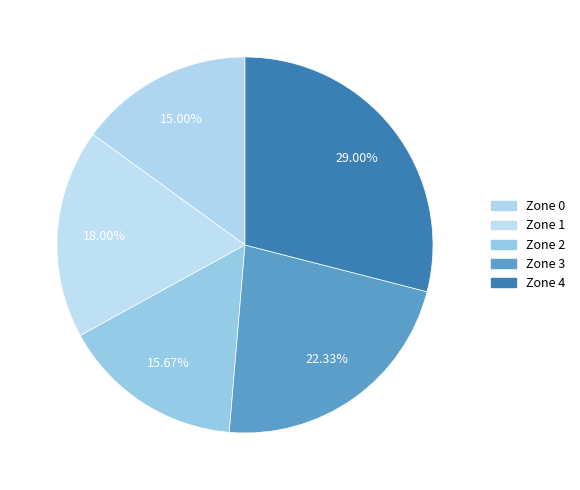

Rank the categories by value from highest to lowest.

Zone 4, Zone 3, Zone 1, Zone 2, Zone 0